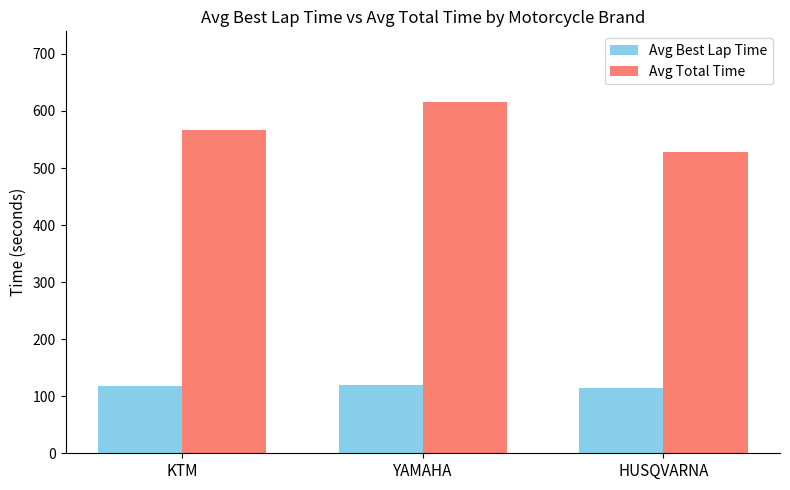

What is the maximum value shown in the chart?

616.4